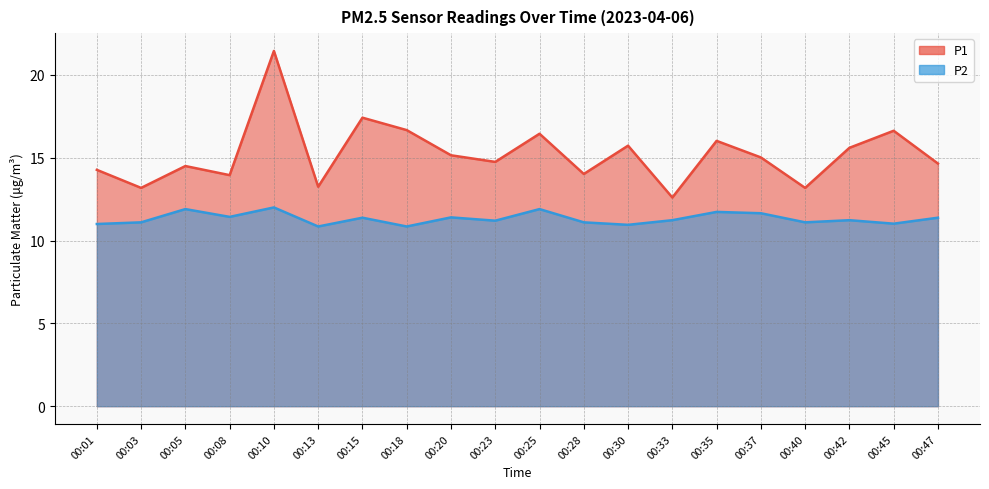

True or false: P1 and P2 intersect in this chart.

False